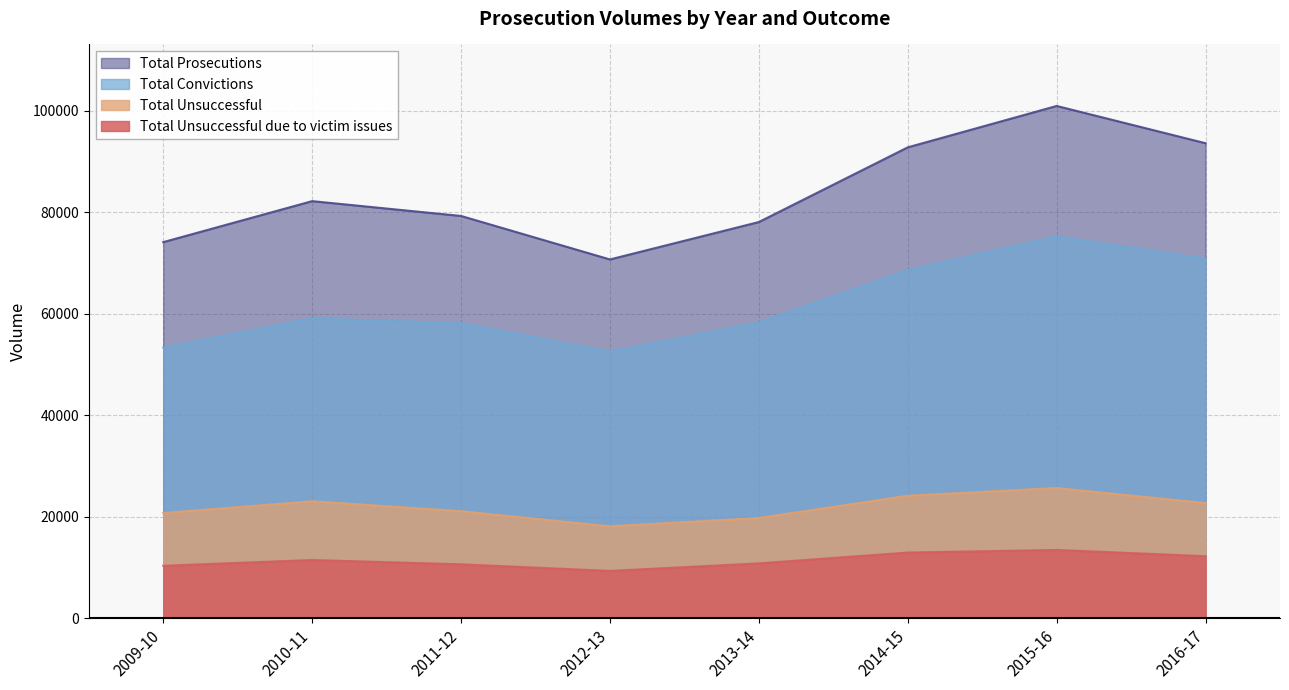

What is the difference between the Total Unsuccessful due to victim issues values at 2010-11 and 2011-12?

848